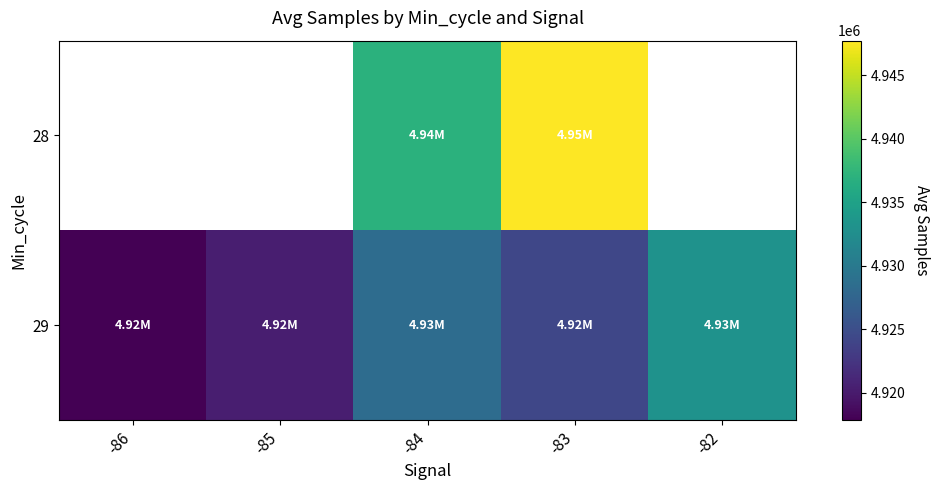

List the series in order of their overall mean, lowest first.

28, 29